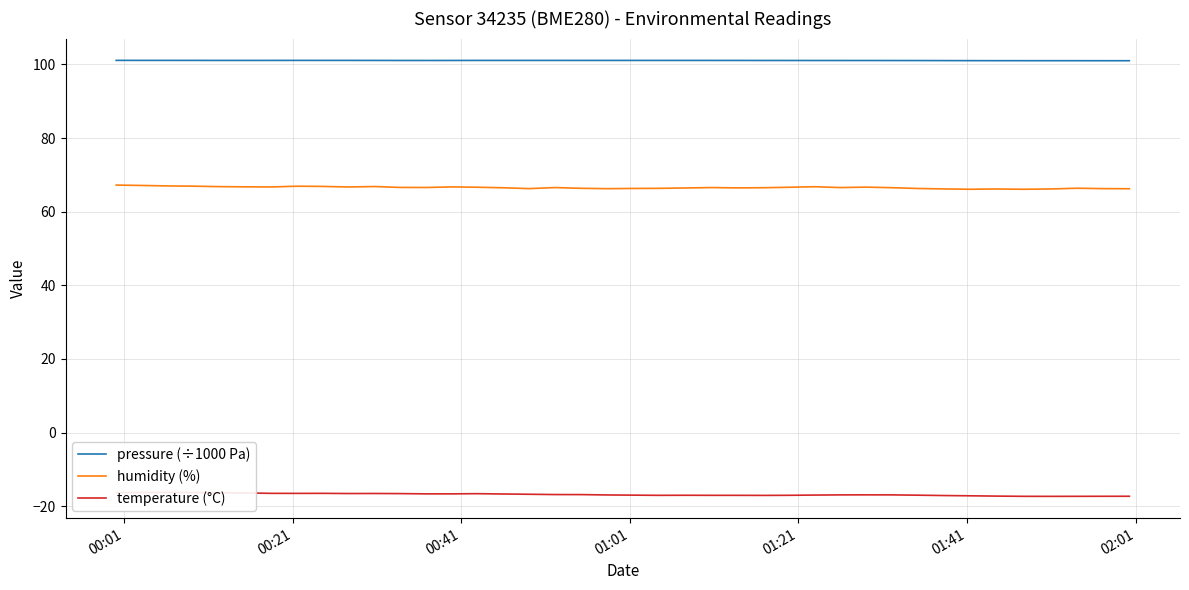

What is the maximum value for pressure (÷1000 Pa)?

101.1